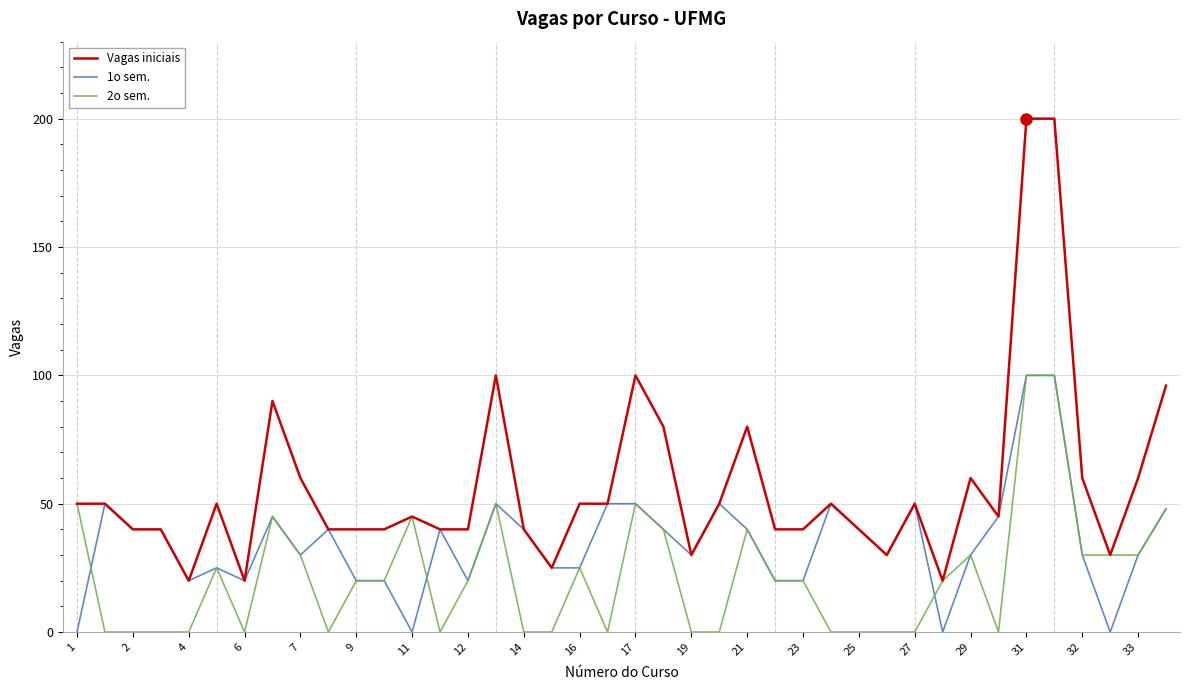

Rank the series by their average value, from lowest to highest.

2o sem., 1o sem., Vagas iniciais